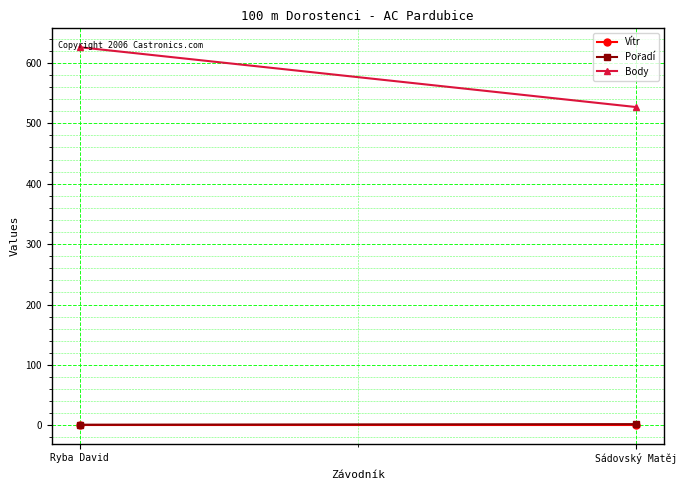

Reading right to left, what are all the values shown in this chart?

Vítr: Sádovský Matěj=0.8	Ryba David=0.8
Pořadí: Sádovský Matěj=2.0	Ryba David=1.0
Body: Sádovský Matěj=527.0	Ryba David=626.0